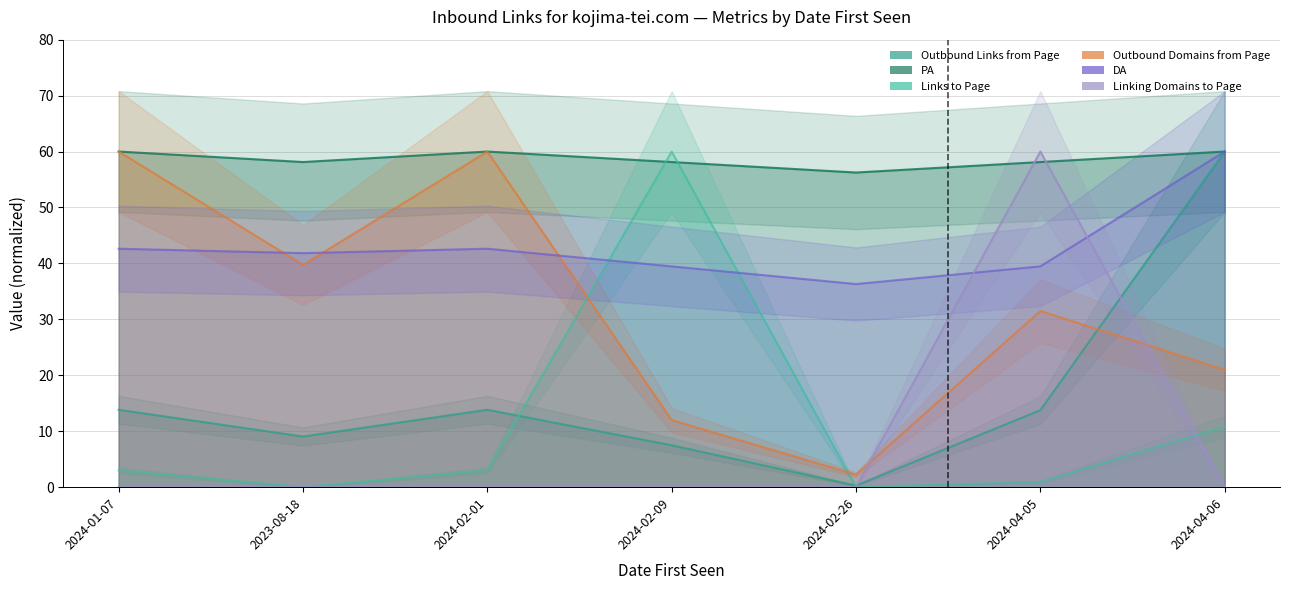

What is the sum of the PA values at 2023-08-18 and 2024-01-07?

118.1